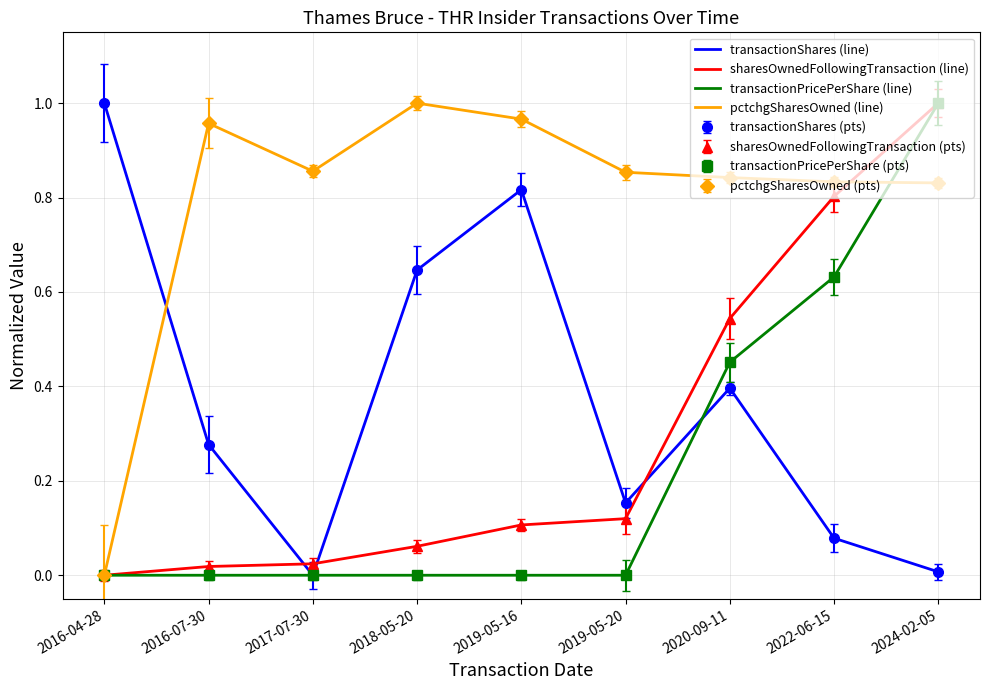

Reading left to right, list all the values displayed in this chart.

transactionShares (line): 1.0	0.3	0.0	0.6	0.8	0.2	0.4	0.1	0.0
sharesOwnedFollowingTransaction (line): 0.0	0.0	0.0	0.1	0.1	0.1	0.5	0.8	1.0
transactionPricePerShare (line): 0.0	0.0	0.0	0.0	0.0	0.0	0.5	0.6	1.0
pctchgSharesOwned (line): 0.0	1.0	0.9	1.0	1.0	0.9	0.8	0.8	0.8